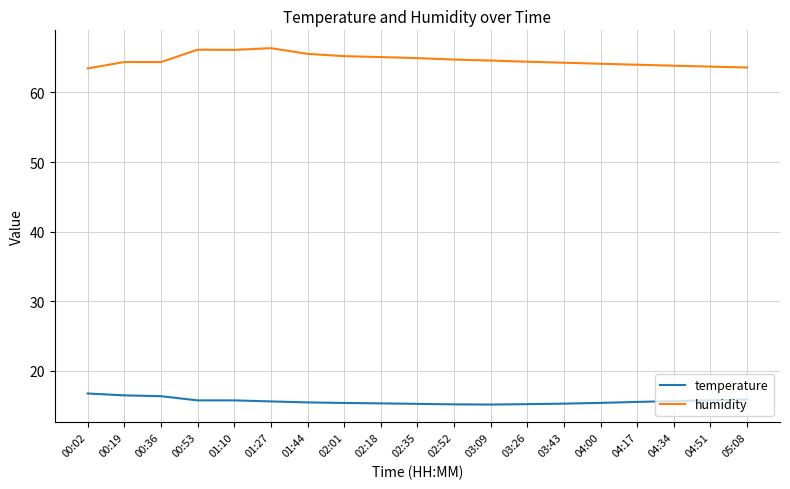

True or false: humidity has a value of 30.8 at 01:27.

False